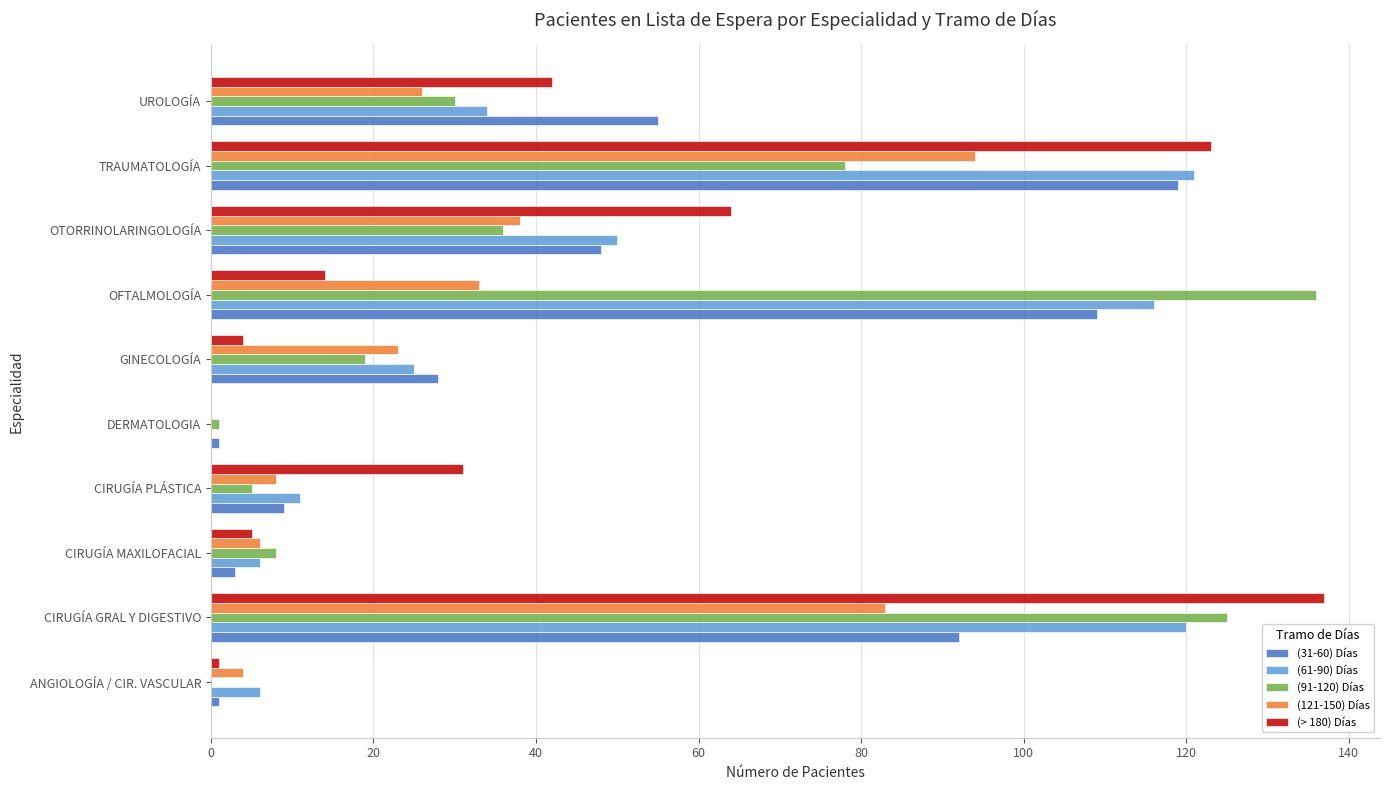

How many positive values does the (121-150) Días series have?

9